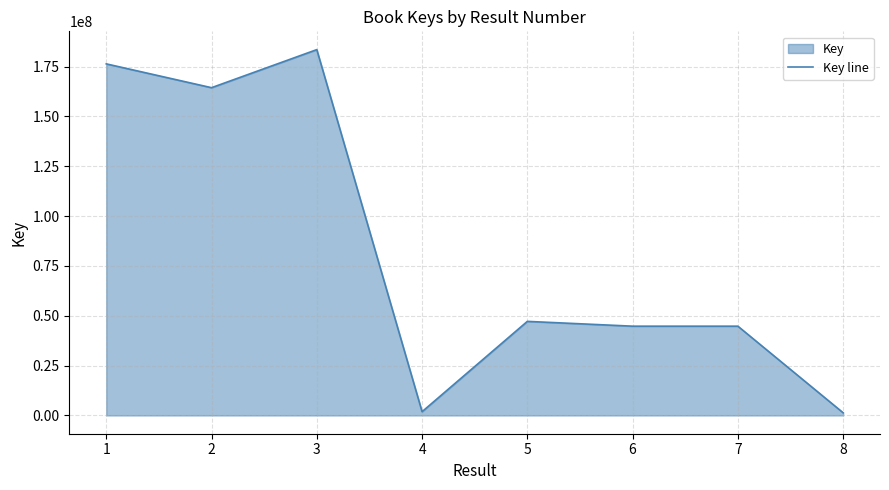

How many points are higher than both their immediate neighbors (excluding endpoints)?

3